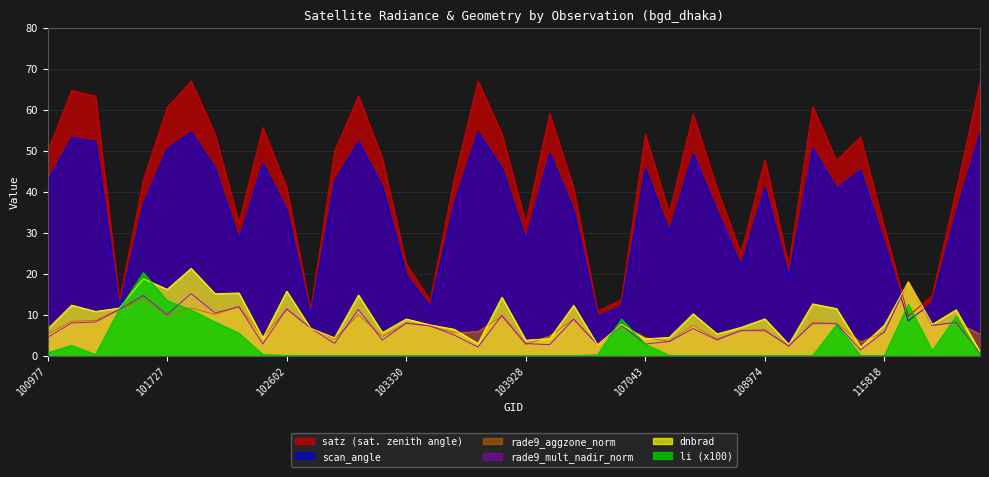

Does the chart display data point markers on the line(s)?

No